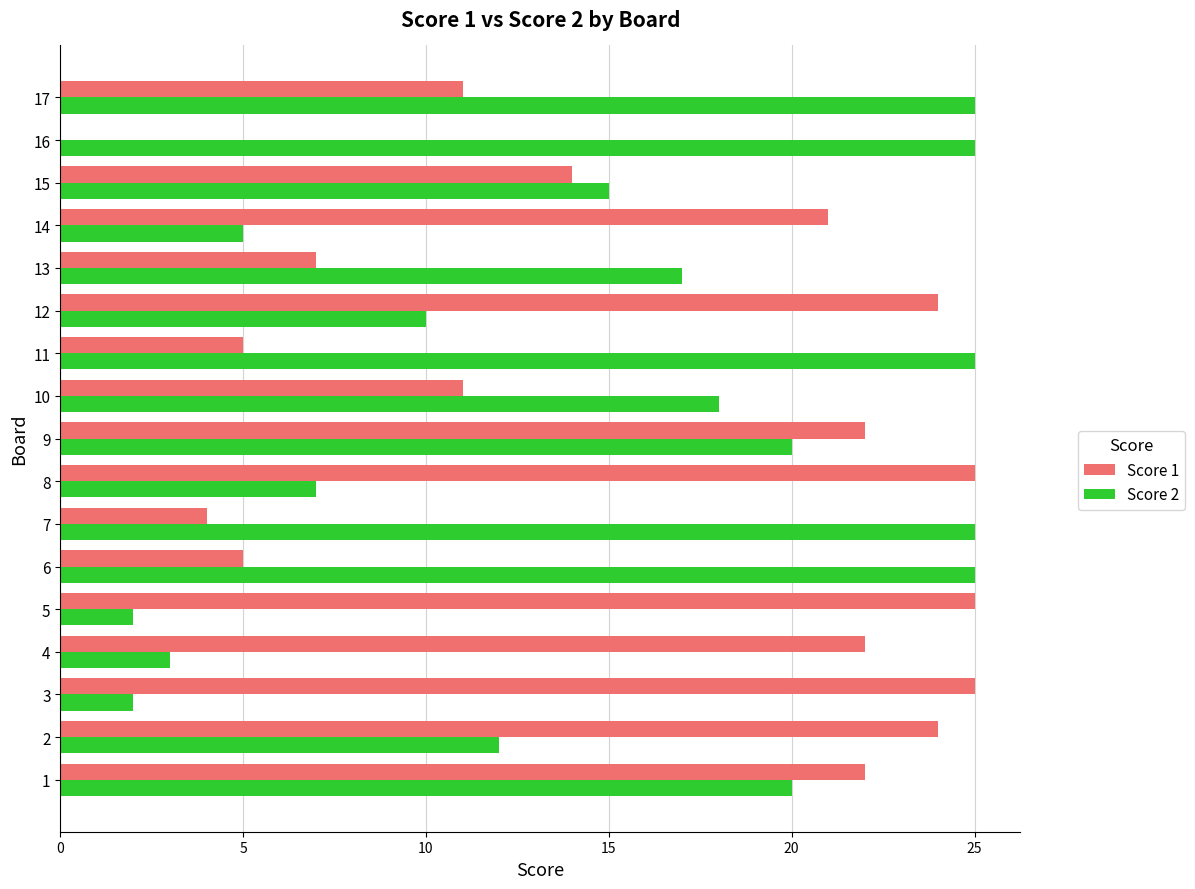

The value of Score 1 at 16 is -8. True or false?

False